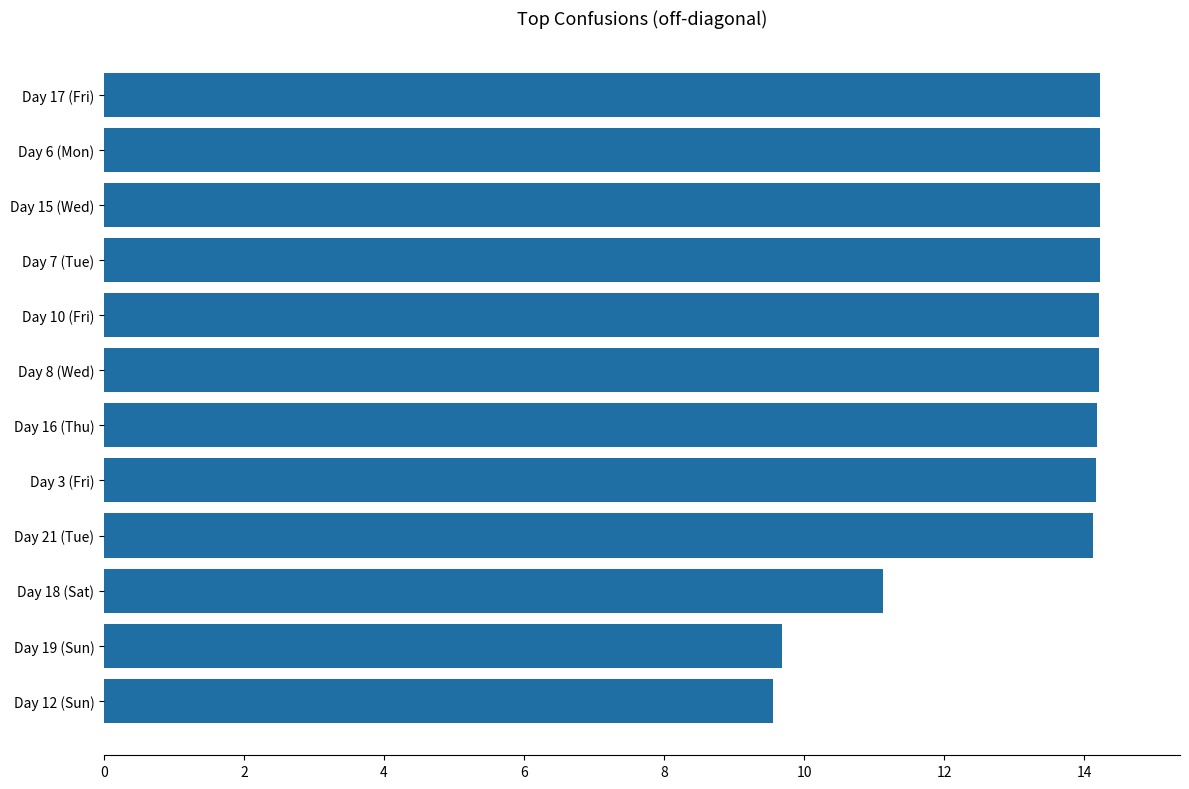

What is the ratio of the value at Day 15 (Wed) to the value at Day 21 (Tue)?

1.0